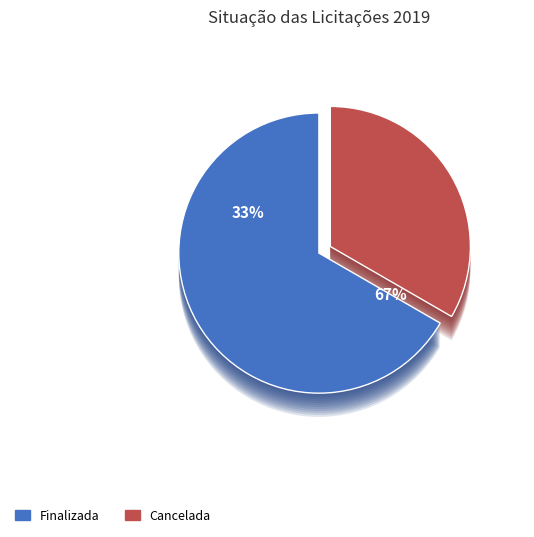

What percentage is the Cancelada slice, to the nearest percent?

33%